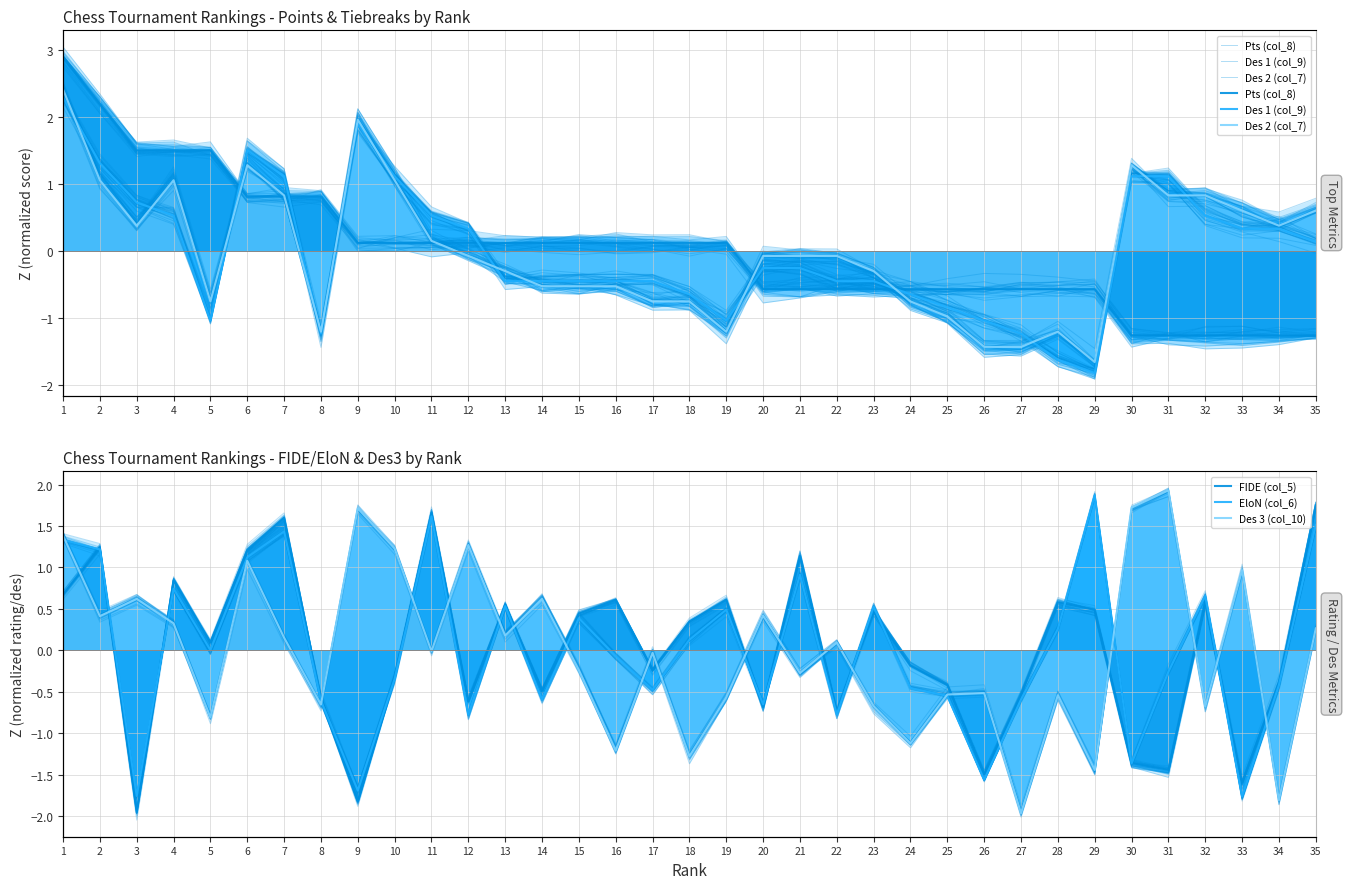

Reading right to left, transcribe all the data shown in this chart.

Pts (col_8): -1.3	-1.3	-1.3	-1.3	-1.3	-1.3	-0.6	-0.6	-0.6	-0.6	-0.6	-0.6	-0.6	-0.6	-0.6	-0.6	0.1	0.1	0.1	0.1	0.1	0.1	0.1	0.1	0.1	0.1	0.1	0.8	0.8	0.8	1.5	1.5	1.5	2.2	2.9
Des 1 (col_9): 0.1	0.3	0.3	0.5	1.1	1.1	-1.8	-1.6	-1.2	-1.0	-0.8	-0.7	-0.5	-0.5	-0.3	-0.3	-1.0	-0.7	-0.5	-0.5	-0.5	-0.5	-0.5	0.3	0.5	1.1	1.9	-1.2	1.1	1.5	-1.0	0.5	0.7	1.3	2.3
Des 2 (col_7): 0.6	0.4	0.6	0.8	0.8	1.3	-1.7	-1.2	-1.4	-1.4	-1.0	-0.8	-0.3	-0.1	-0.1	-0.1	-1.2	-0.8	-0.8	-0.5	-0.5	-0.5	-0.3	-0.1	0.1	1.1	2.0	-1.2	0.8	1.3	-0.8	1.1	0.4	1.1	2.4
FIDE (col_5): 1.8	-0.4	-1.6	0.6	-1.4	-1.4	0.5	0.6	-0.5	-1.5	-0.4	-0.2	0.5	-0.7	1.1	-0.7	0.6	0.3	-0.2	0.6	0.4	-0.5	0.5	-0.6	1.7	-0.3	-1.8	-0.6	1.6	1.2	0.1	0.8	-2.0	1.2	0.7
EloN (col_6): 1.5	-0.4	-1.8	0.7	-0.3	-1.4	1.9	0.3	-0.6	-1.6	-0.6	-0.5	0.5	-0.8	0.9	-0.7	0.5	0.1	-0.5	-0.1	0.4	-0.6	0.5	-0.8	1.6	-0.3	-1.7	-0.6	1.4	1.1	0.0	0.7	-1.8	1.2	1.3
Des 3 (col_10): 0.3	-1.8	1.0	-0.7	1.9	1.7	-1.4	-0.5	-2.0	-0.5	-0.5	-1.1	-0.7	0.1	-0.3	0.4	-0.6	-1.3	-0.0	-1.2	-0.2	0.6	0.2	1.3	-0.0	1.2	1.7	-0.7	0.2	1.1	-0.8	0.3	0.6	0.4	1.4